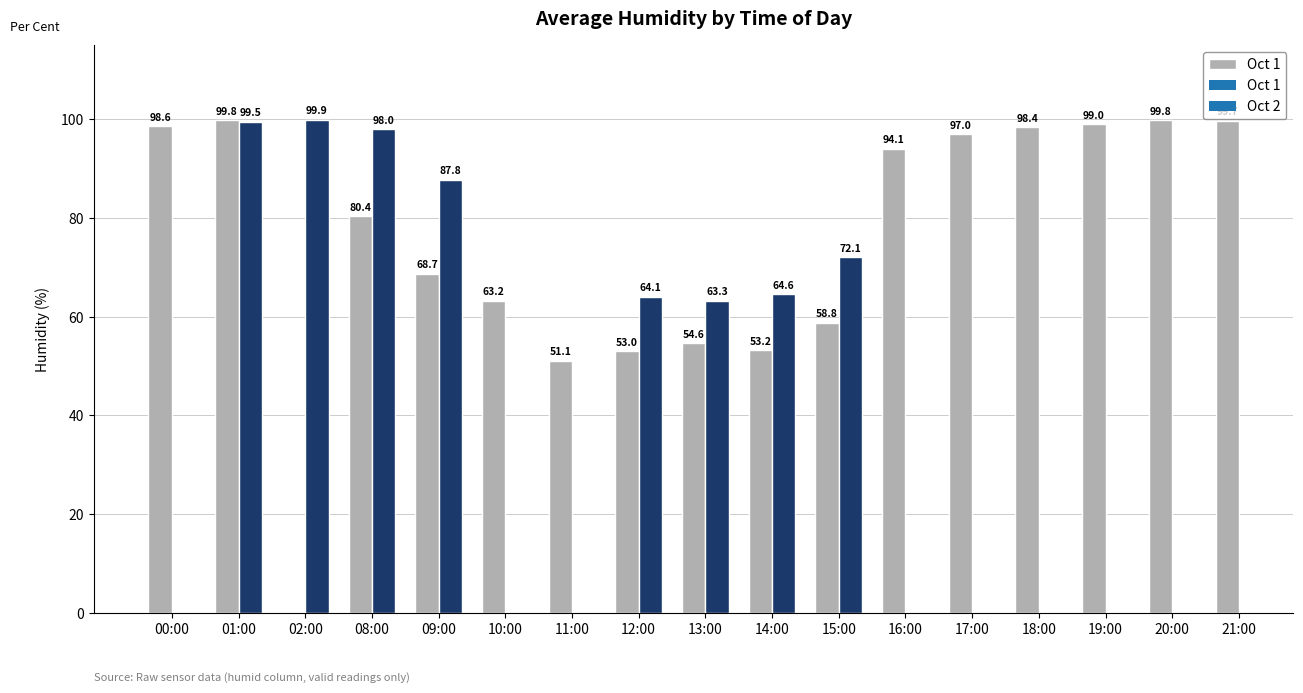

Is the value of Oct (avg) at 14:00 greater than the value of Nov (avg) at 12:00?

No